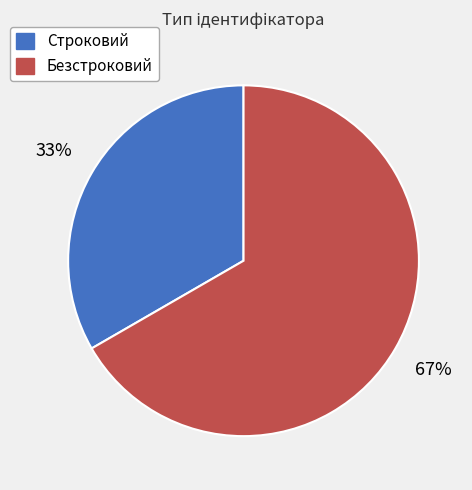

How many slices are in this pie chart?

2